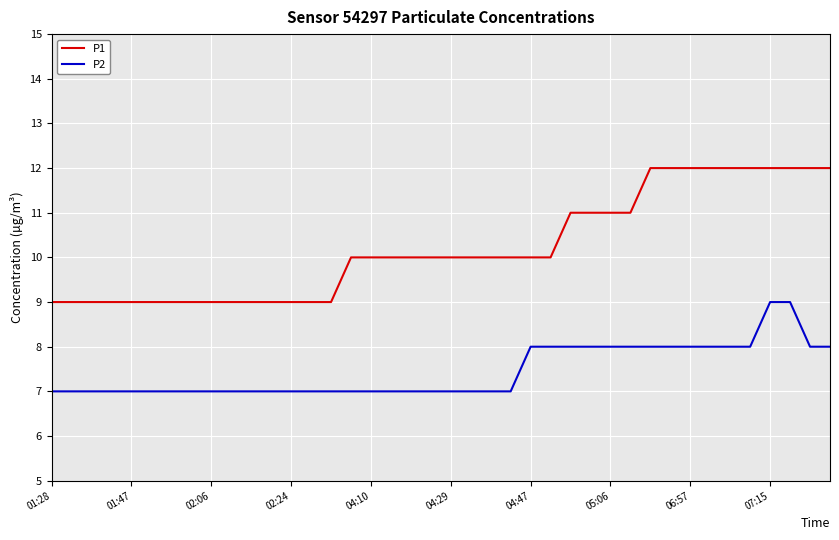

Rank the series by their average value, from highest to lowest.

P1, P2